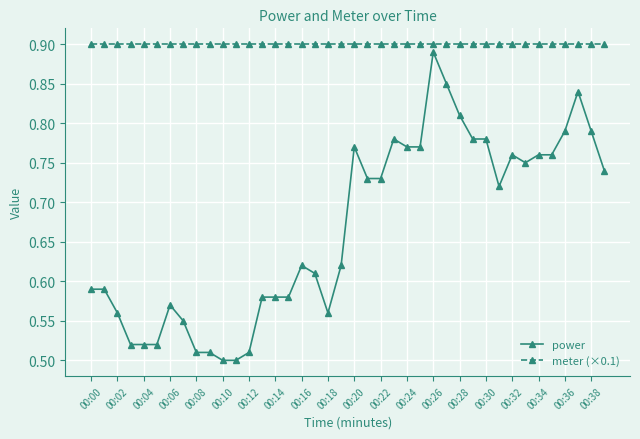

How many series are shown in this chart?

2